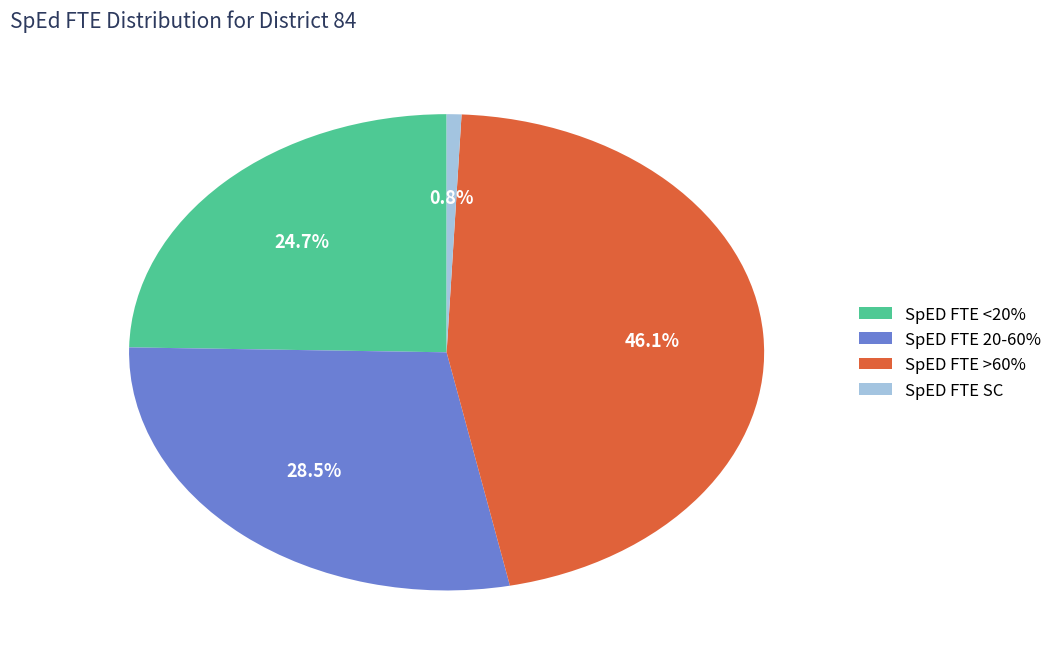

What is the largest slice in the pie chart?

SpED FTE >60%